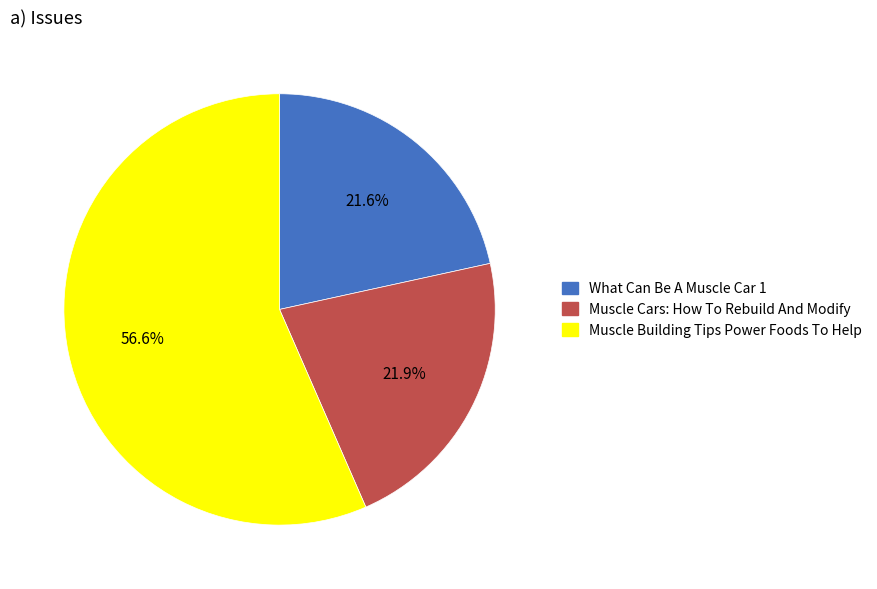

What percentage do Muscle Building Tips Power Foods To Help and Muscle Cars: How To Rebuild And Modify together represent?

78.4%